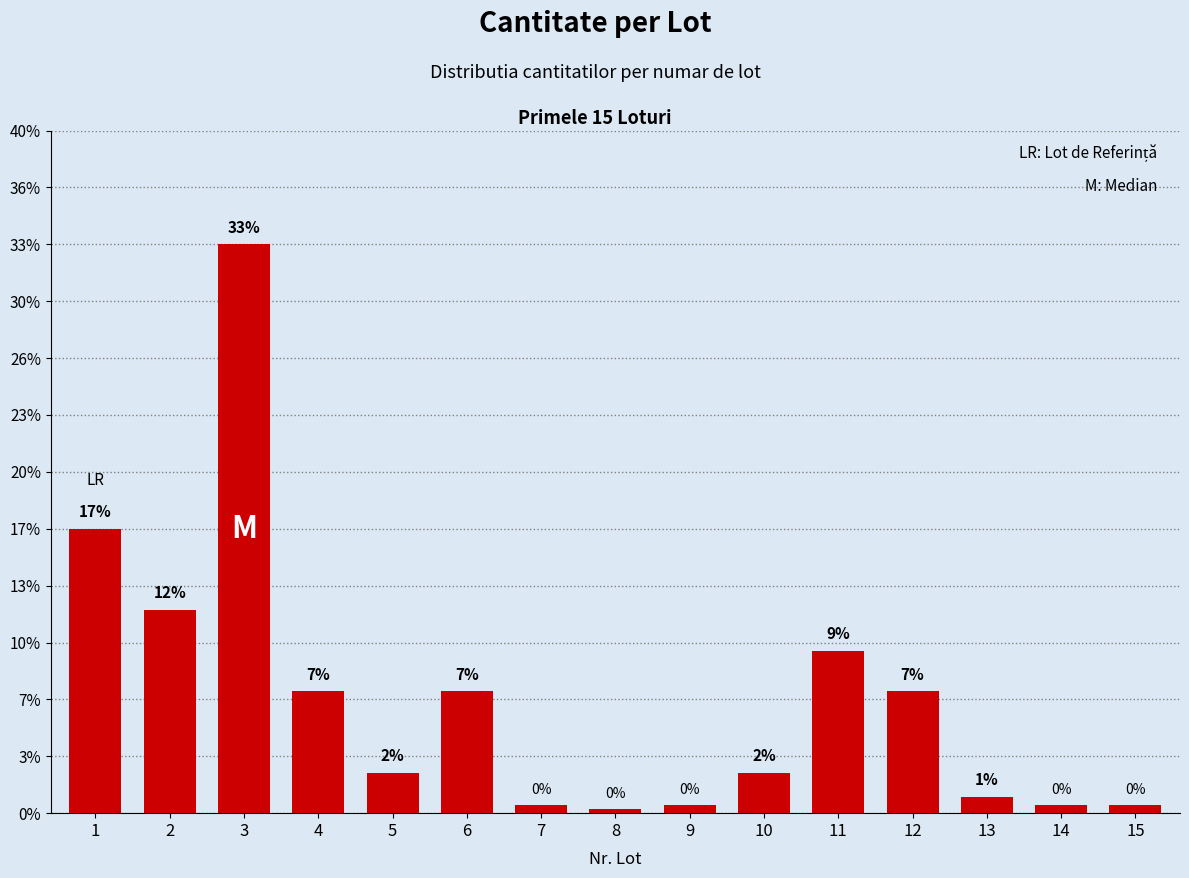

Rank the categories by value from highest to lowest.

3, 1, 2, 11, 4, 6, 12, 5, 10, 13, 7, 9, 14, 15, 8